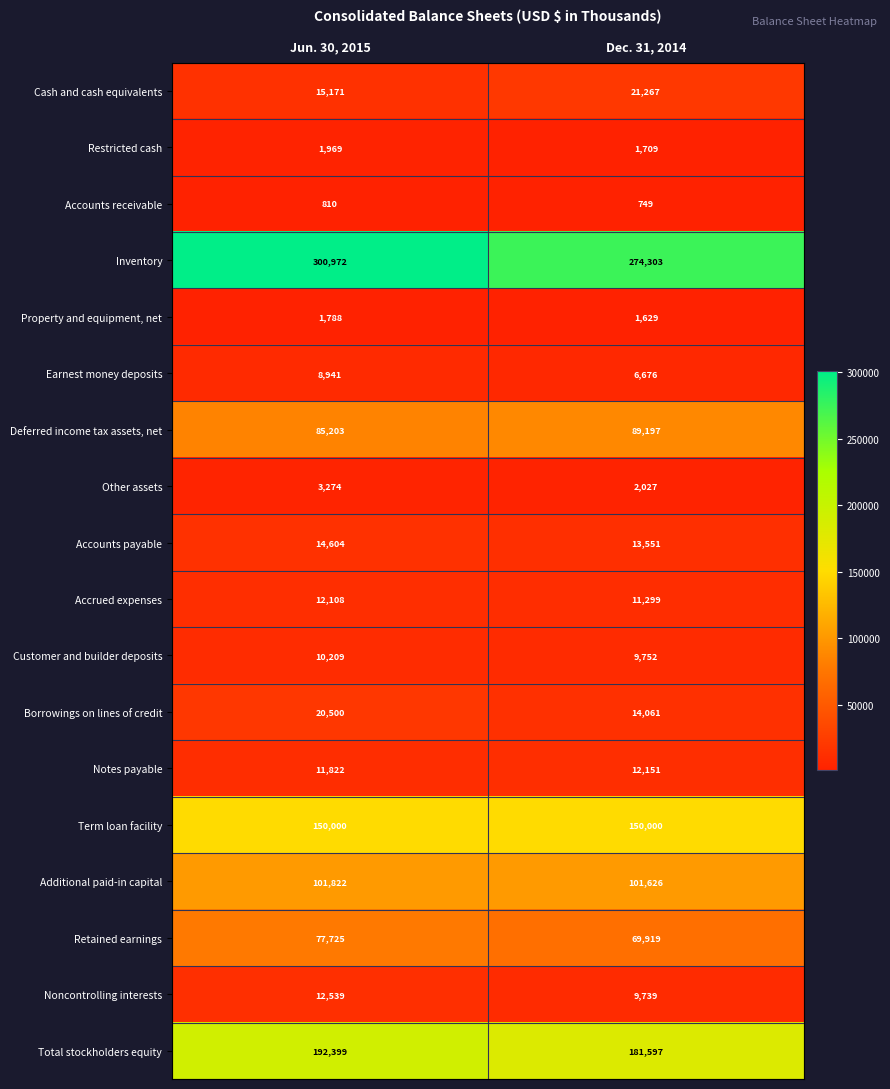

What is the spread (max minus min) of values at Dec. 31, 2014?

273554